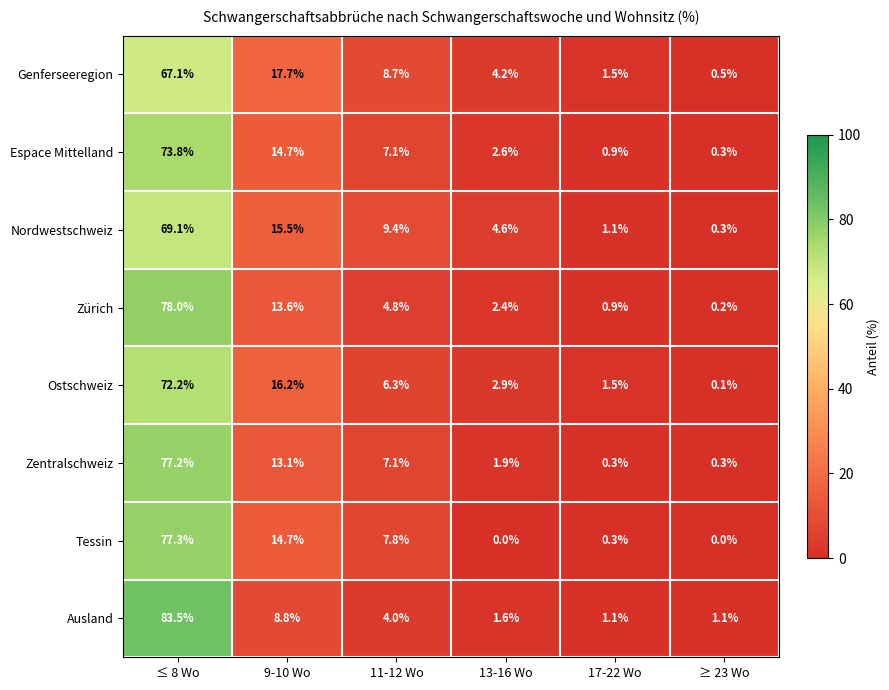

What is the sum of all Genferseeregion values?

99.7